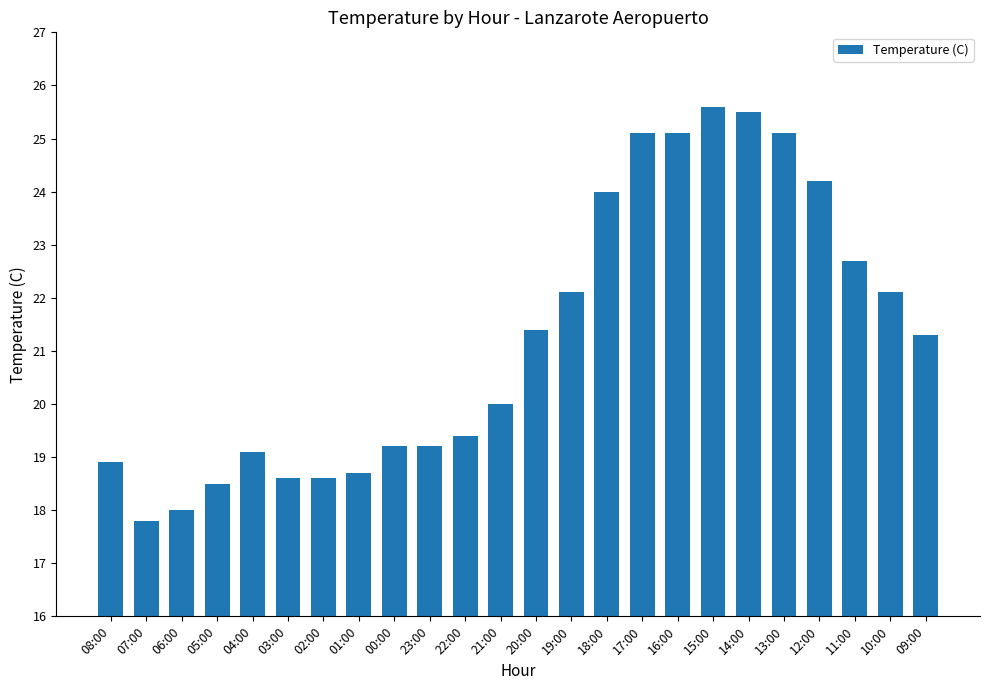

Where is the data nearest to the value 21?

09:00